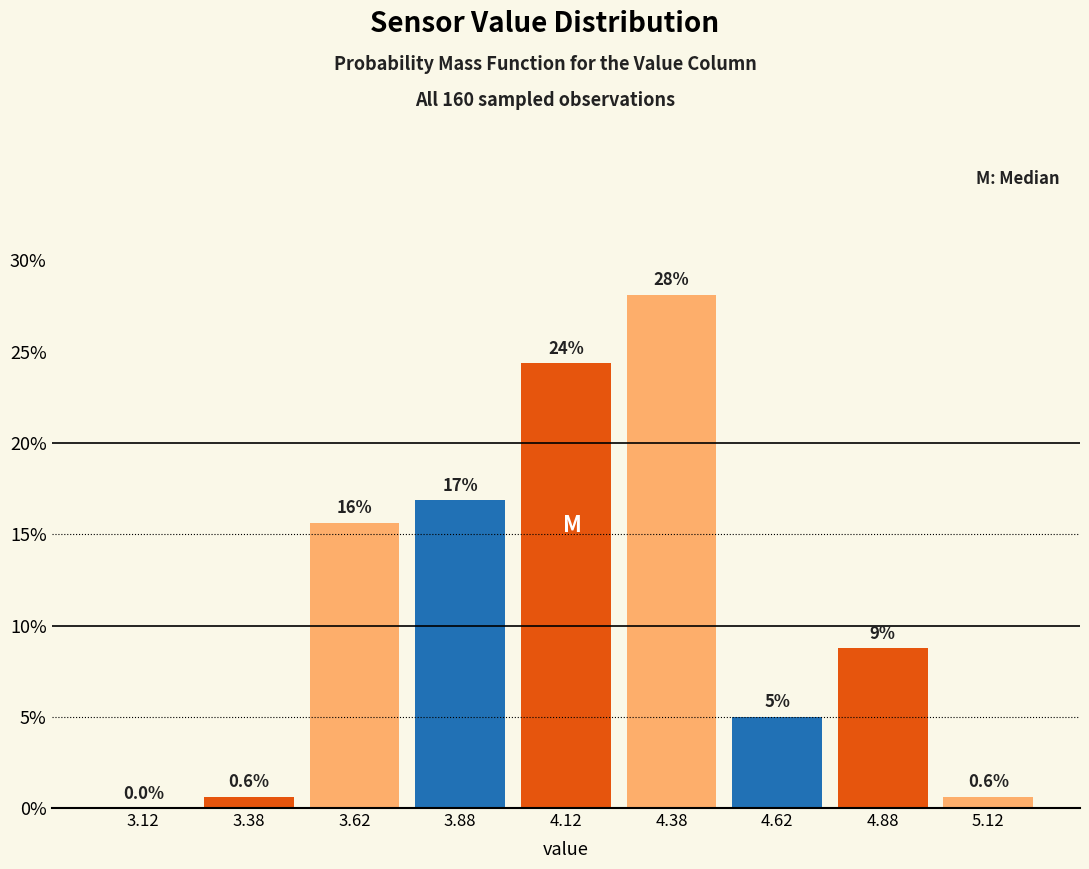

Which range on the x-axis has the tallest bar?

4.25 to 4.50